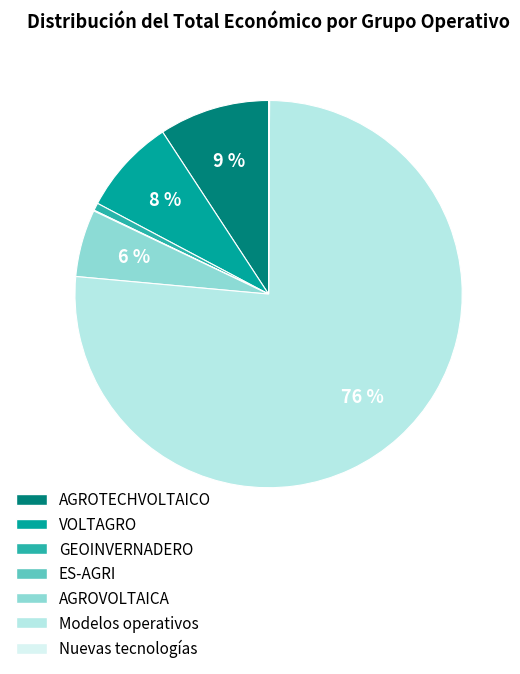

Is there a majority slice in this chart?

Yes